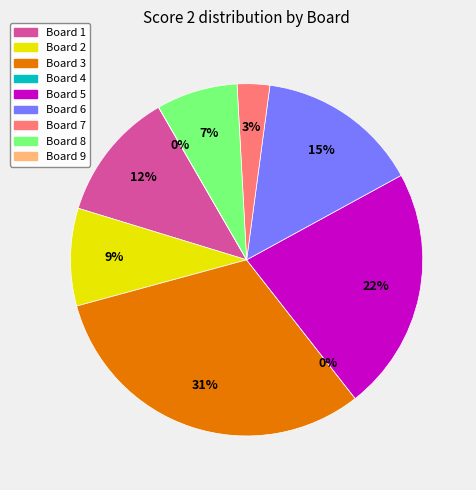

Rank the categories by value from lowest to highest.

Board 4, Board 9, Board 7, Board 8, Board 2, Board 1, Board 6, Board 5, Board 3